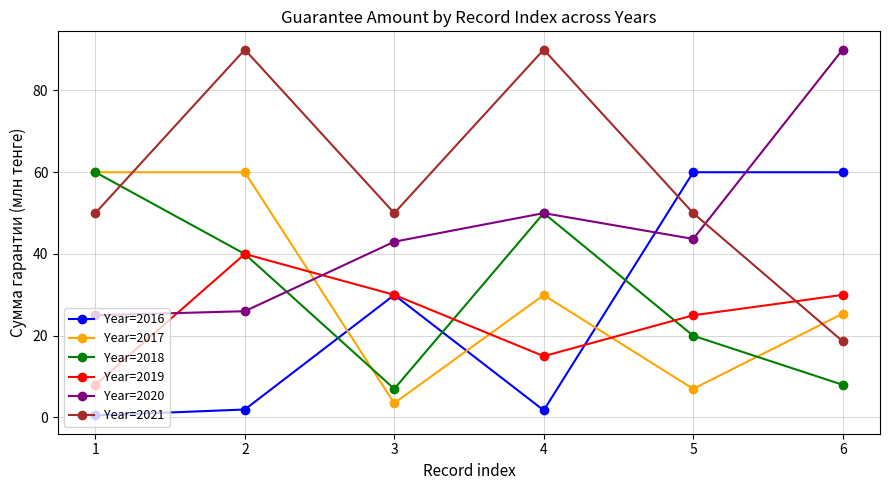

How many series are shown in this chart?

6